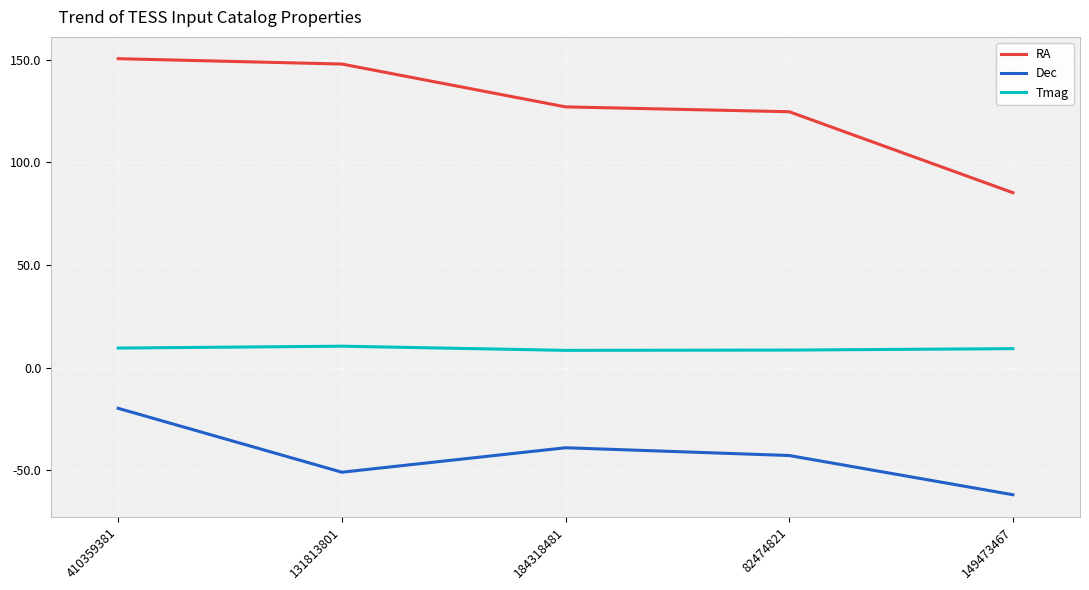

True or false: Dec and Tmag cross at least once.

False